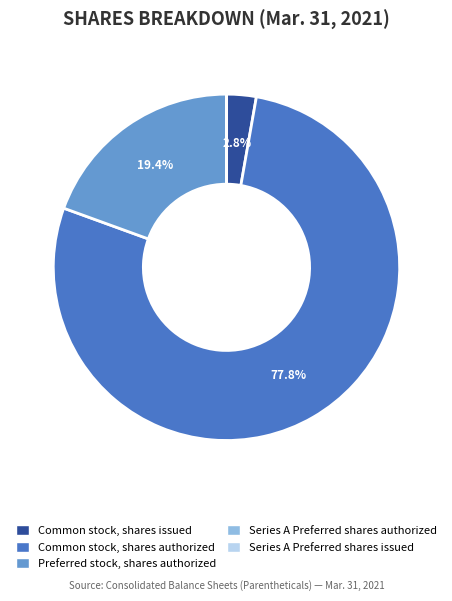

Is the sum of Preferred stock, shares authorized and Common stock, shares issued greater than half?

No